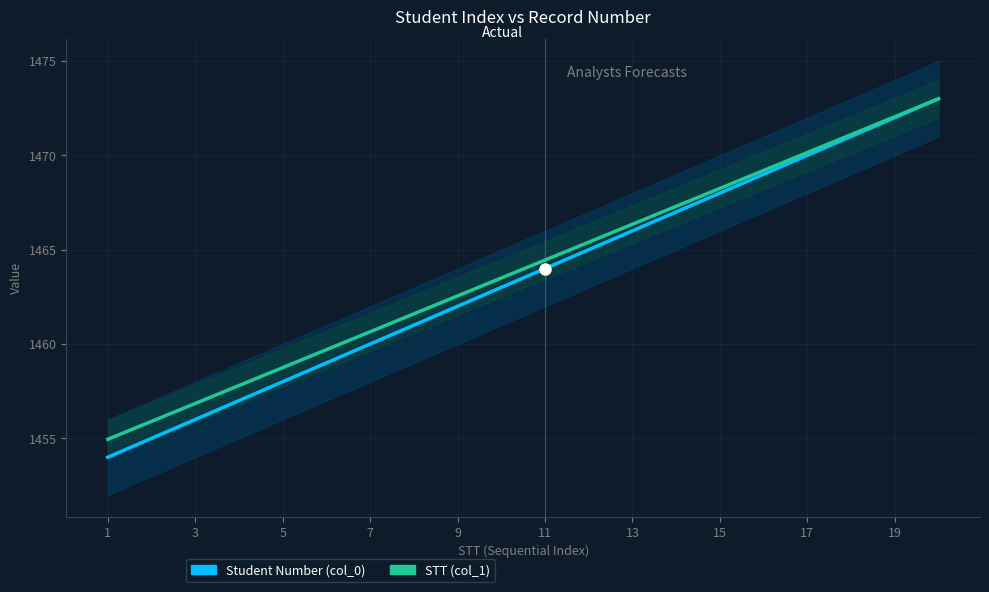

The value of STT (col_1) at 11 is 2420.2. True or false?

False